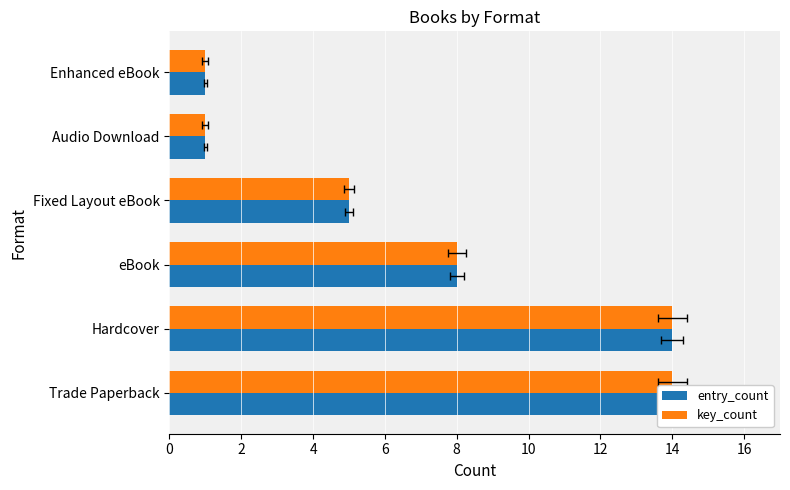

What is the value of the entry_count bar at the 2nd from the left?

14